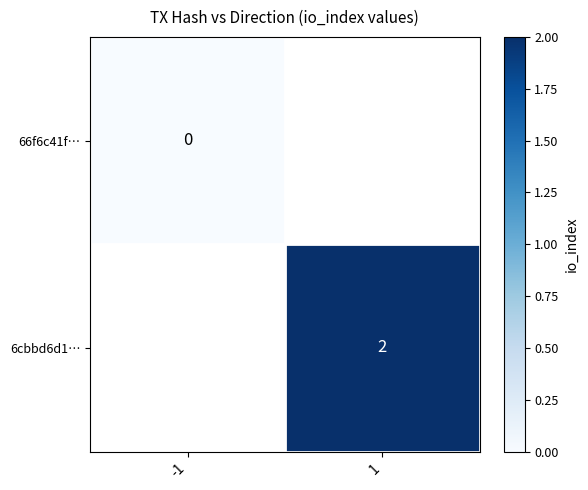

True or false: 6cbbd6d1… has a value of 2 at 1.

True